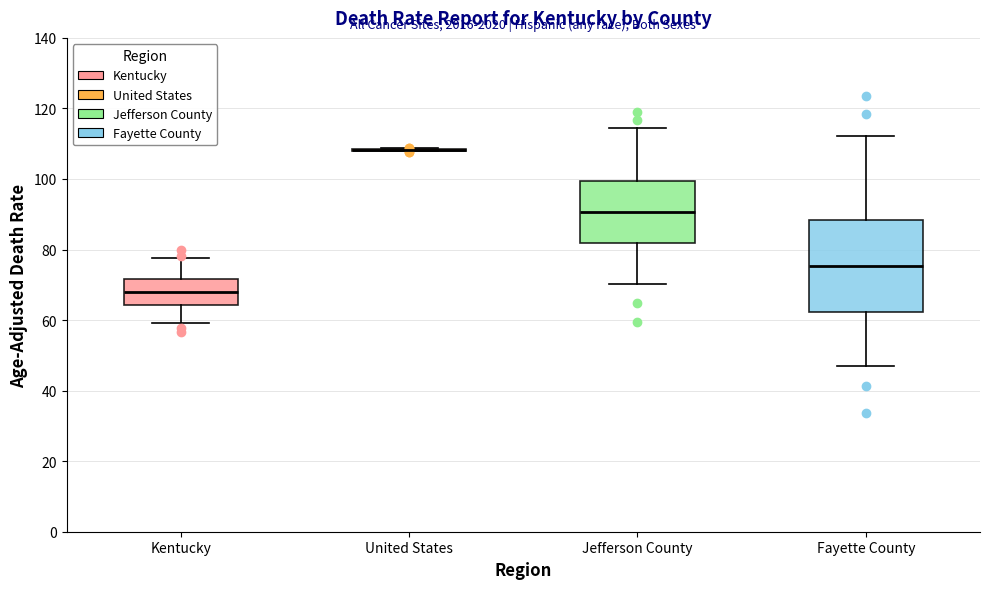

Reading left to right, transcribe this box plot: for each box, give where its median line is, the range the box spans, and where its two whiskers end, as read against the y-axis. The values are not printed on the chart, so give them approximately, as read against the axis.

Kentucky: median 68, box 64 to 72, whiskers 60 to 78
United States: box collapsed to a line at 108, whiskers 108 to 108
Jefferson County: median 90, box 82 to 100, whiskers 70 to 114
Fayette County: median 76, box 62 to 88, whiskers 48 to 112